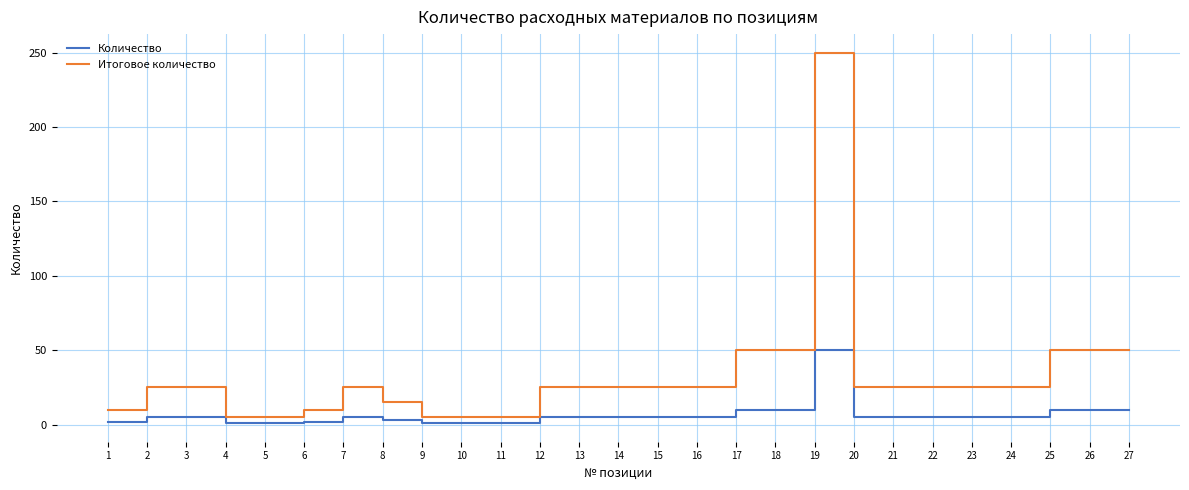

What is the highest value of the Количество series?

50